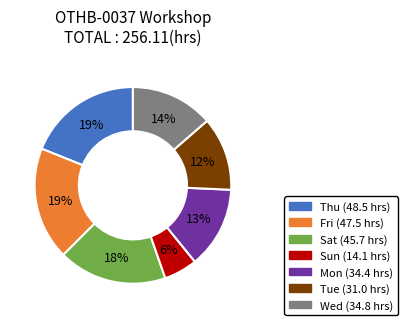

To the nearest percent, what is the average slice percentage?

14%